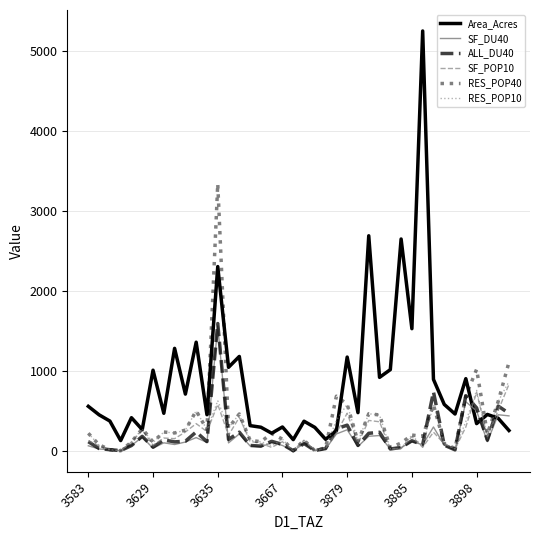

Which series has the largest range (max minus min)?

Area_Acres